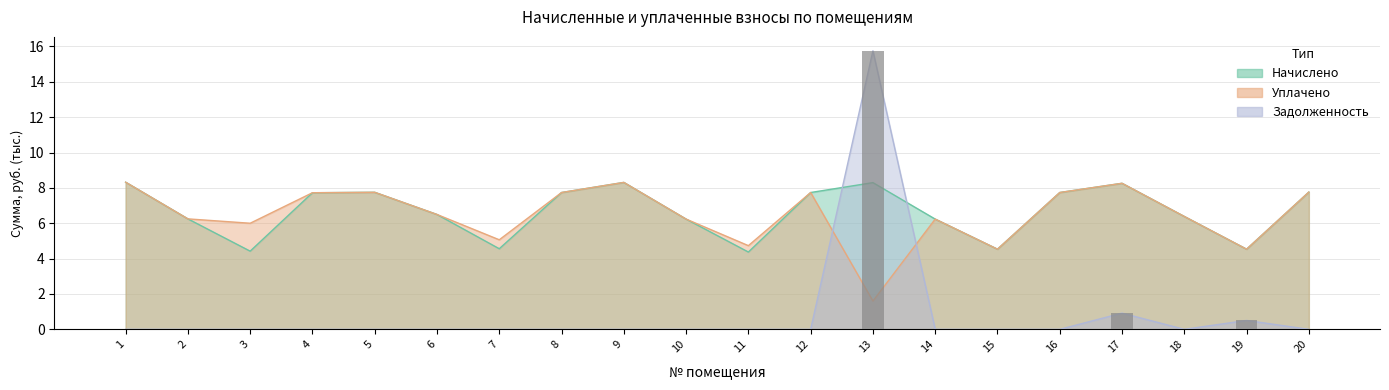

Reading right to left, extract all data points from this chart.

начислено: 7.8	4.5	6.4	8.3	7.7	4.5	6.2	8.3	7.7	4.4	6.2	8.3	7.7	4.6	6.5	7.8	7.7	4.4	6.2	8.3
уплачено: 7.8	4.5	6.4	8.3	7.7	4.5	6.2	1.6	7.7	4.7	6.2	8.3	7.7	5.1	6.5	7.8	7.7	6.0	6.2	8.3
задолженность: 0.0	0.5	0.0	0.9	0.0	0.0	0.0	15.8	0.0	0.0	0.0	0.0	0.0	0.0	0.0	0.0	0.0	0.0	0.0	0.0